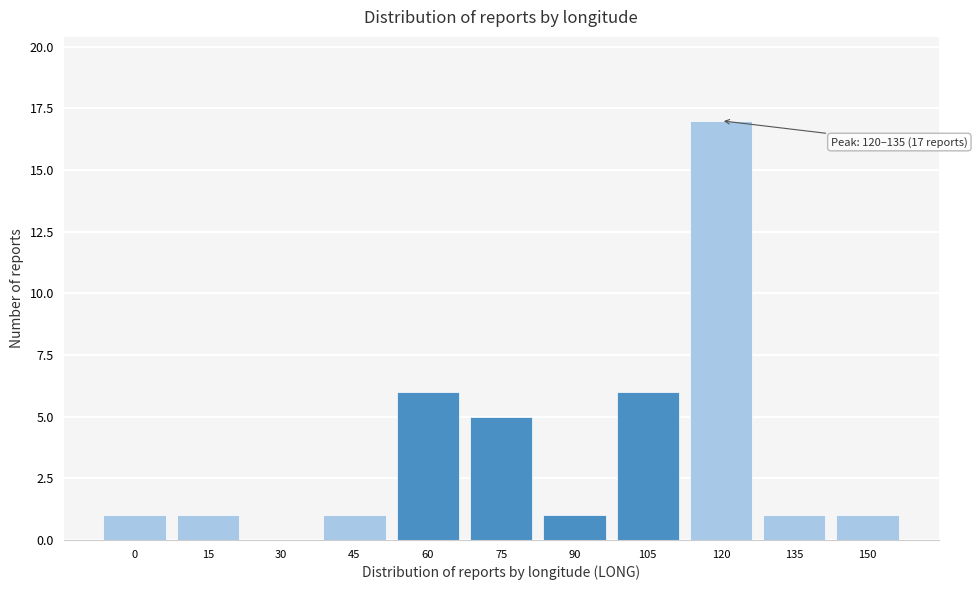

Reading left to right, list all the values displayed in this chart.

0=1	15=1	30=0	45=1	60=6	75=5	90=1	105=6	120=17	135=1	150=1